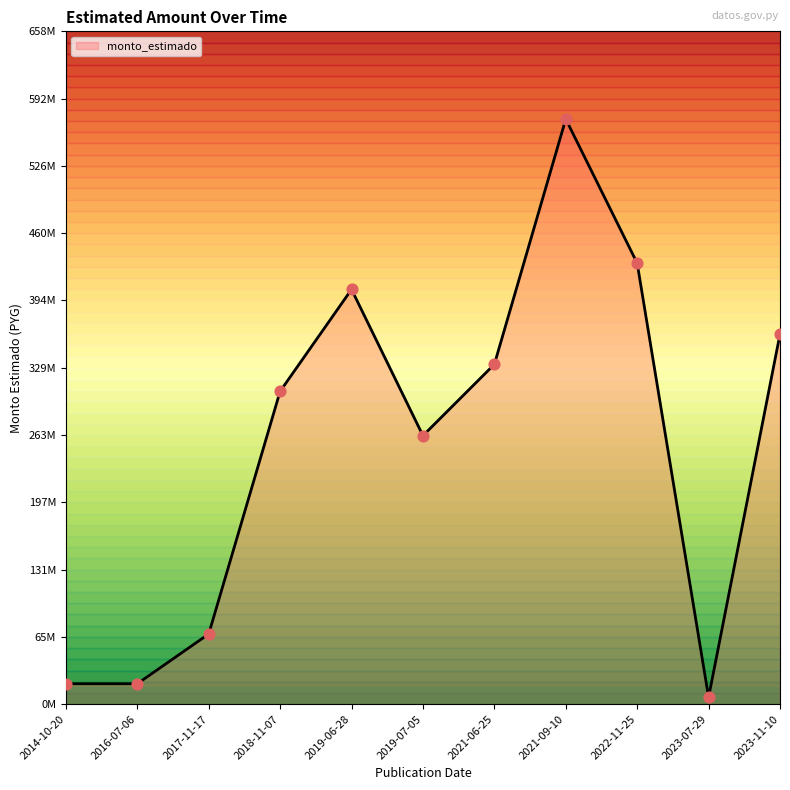

Which has a higher value, 2023-07-29 or 2016-07-06?

2016-07-06